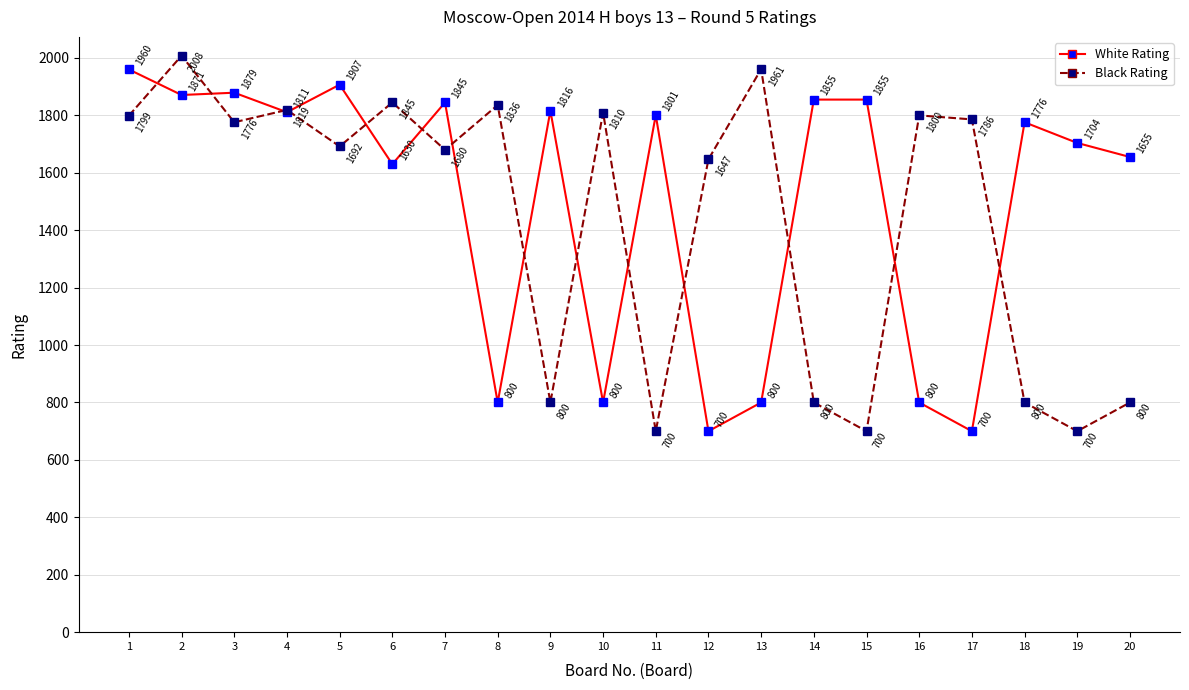

List the series in order of their peak value, lowest first.

White Rating, Black Rating